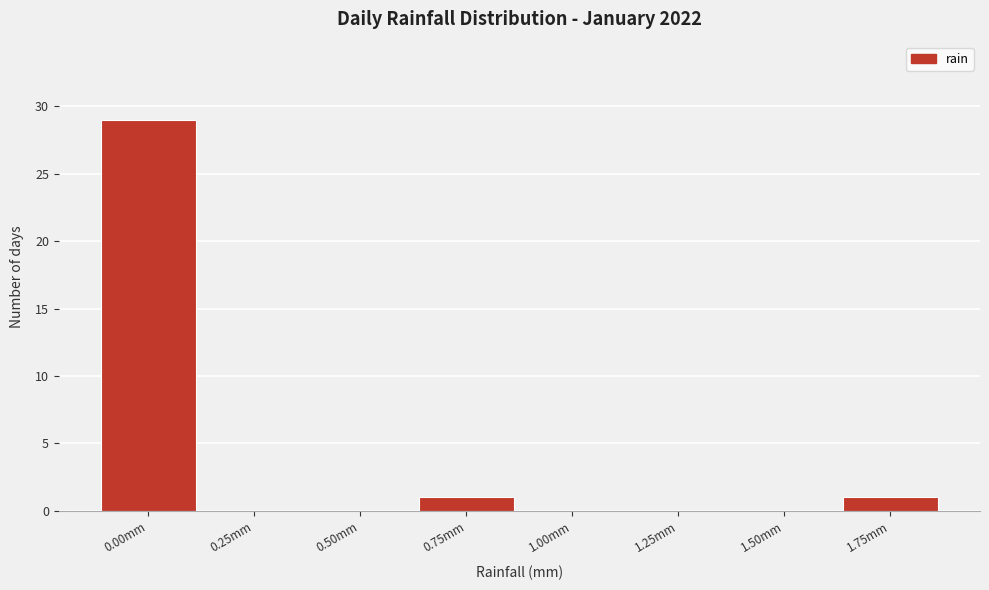

Reading left to right, list all the values displayed in this chart.

0.00mm=29	0.25mm=0	0.50mm=0	0.75mm=1	1.00mm=0	1.25mm=0	1.50mm=0	1.75mm=1